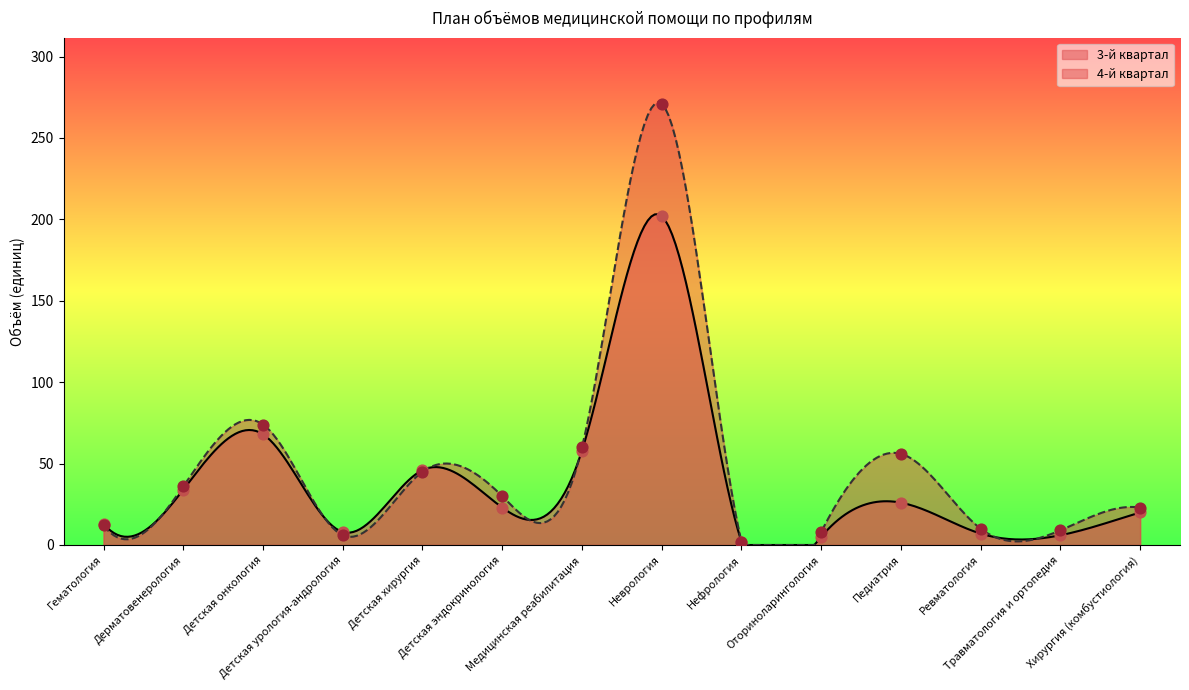

Is the value of 4-й квартал at Травматология и ортопедия greater than the value of 3-й квартал at Дерматовенерология?

No